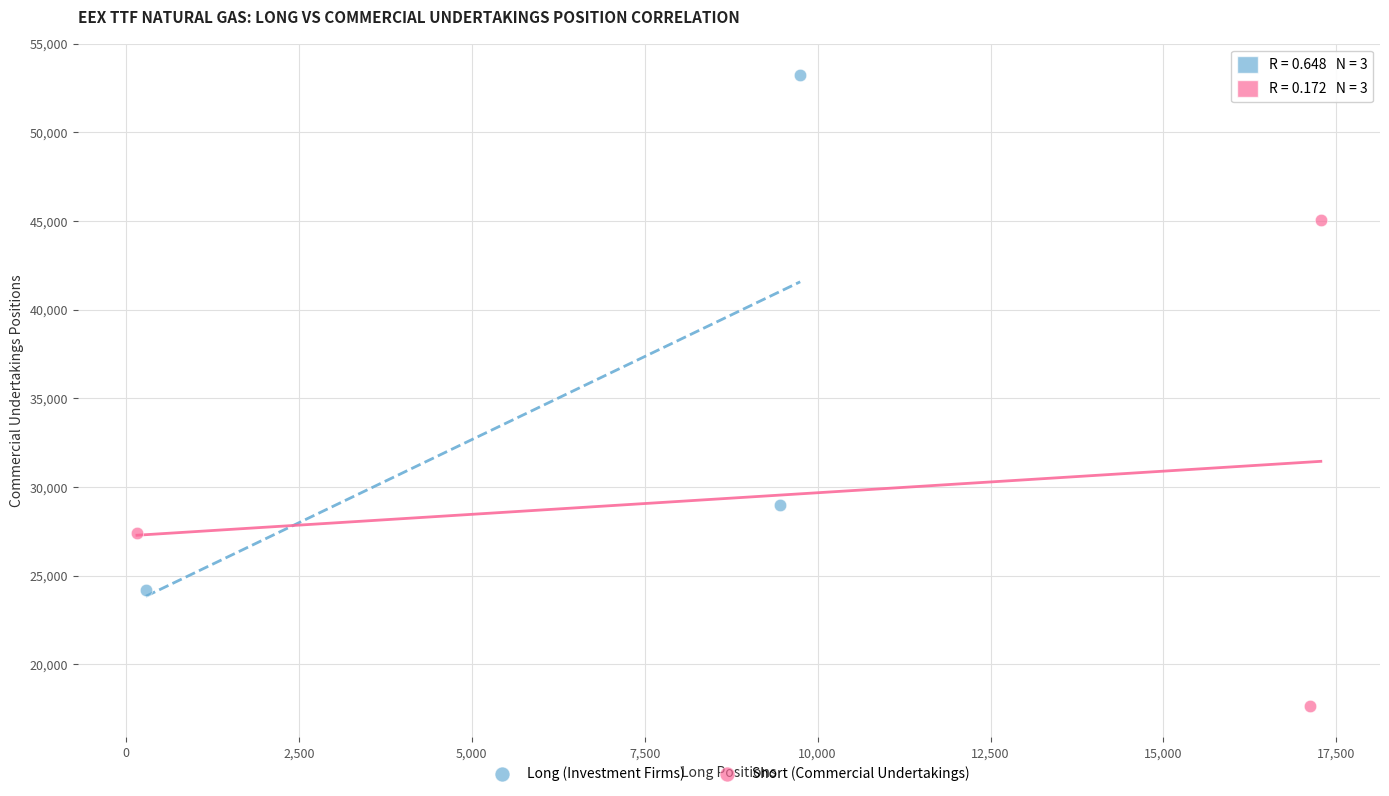

Which series contains the lowest Y value?

Short (Commercial Undertakings)